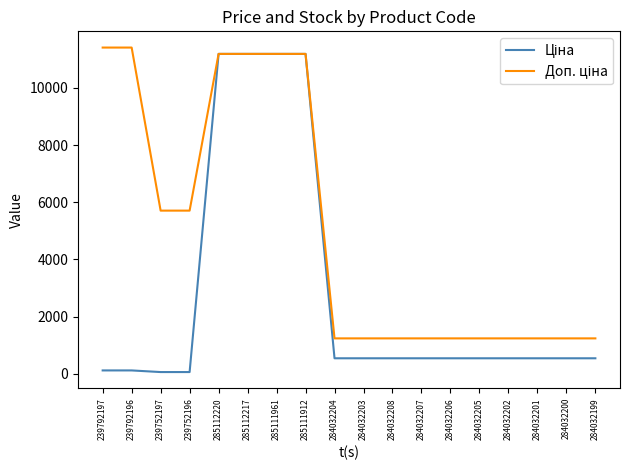

What is the total value across all series at 285112220?

22376.3